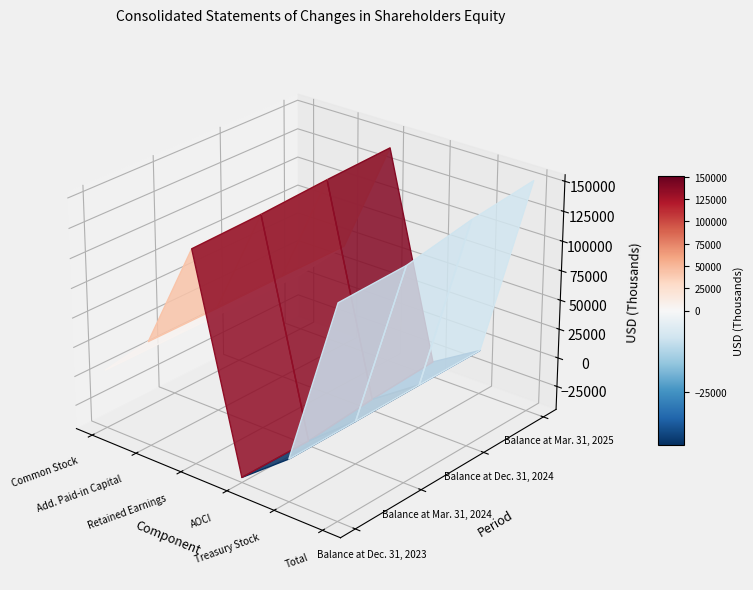

Where is Balance at Mar. 31, 2024 nearest to the value 47360?

1